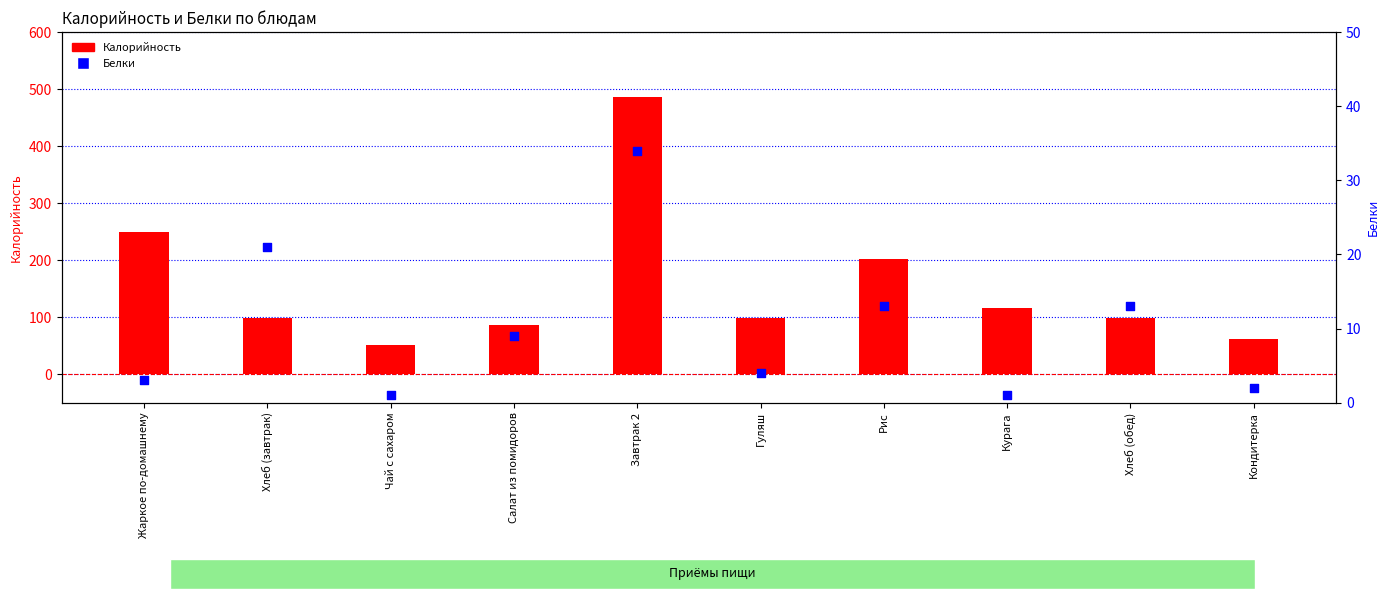

Is the value of Белки at Чай с сахаром greater than the value of Калорийность at Гуляш?

No